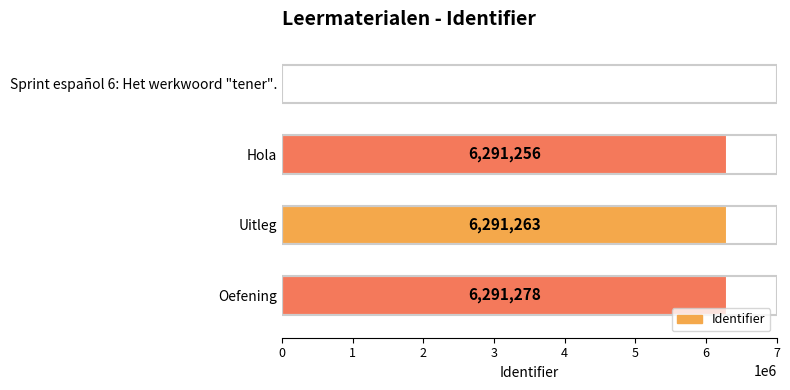

What is the maximum value shown in the chart?

6291278